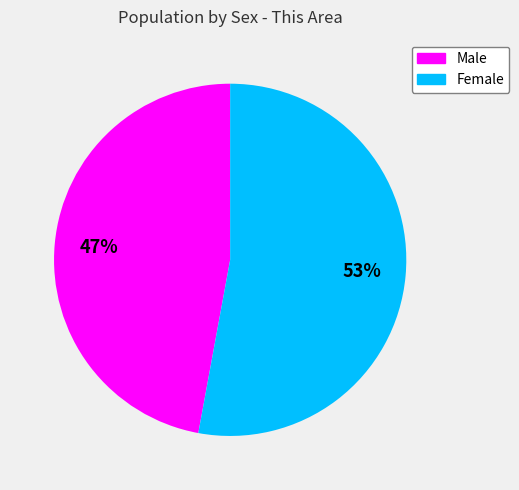

Does Female account for over 50% of the chart?

Yes